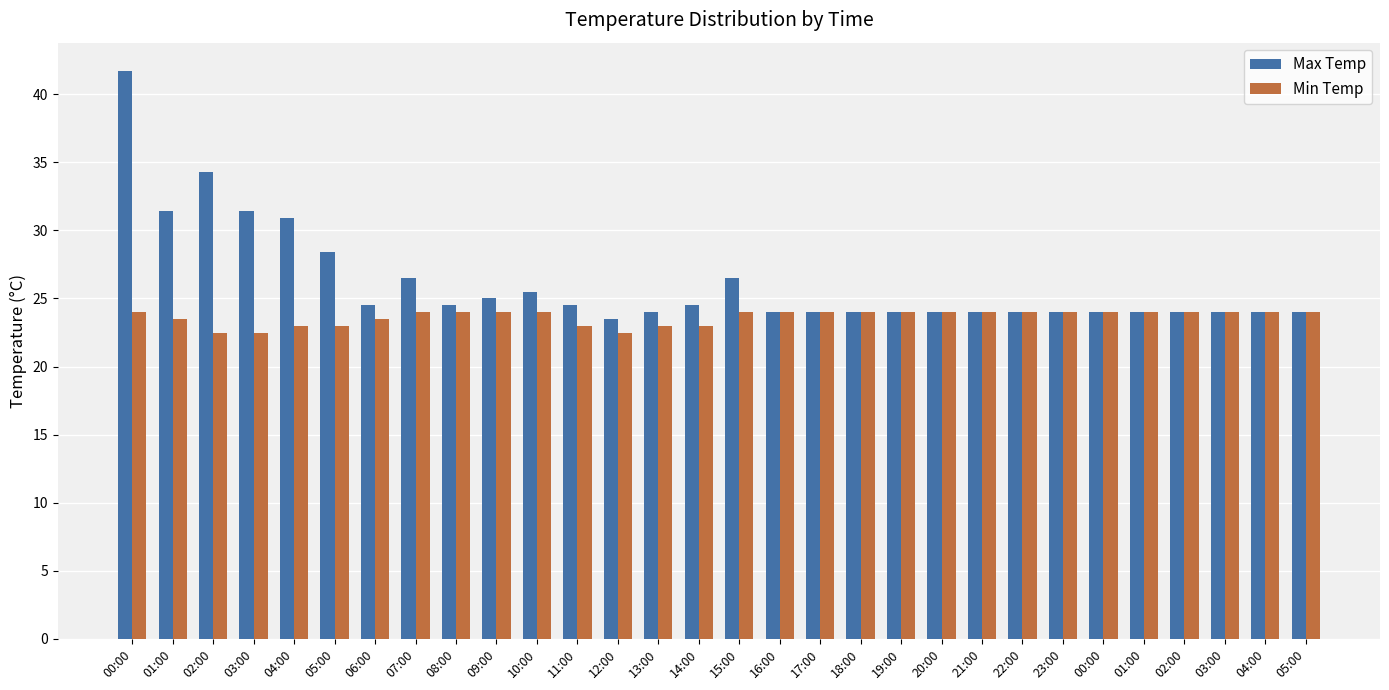

True or false: Max Temp has a value of 11.5 at 05:00.

False